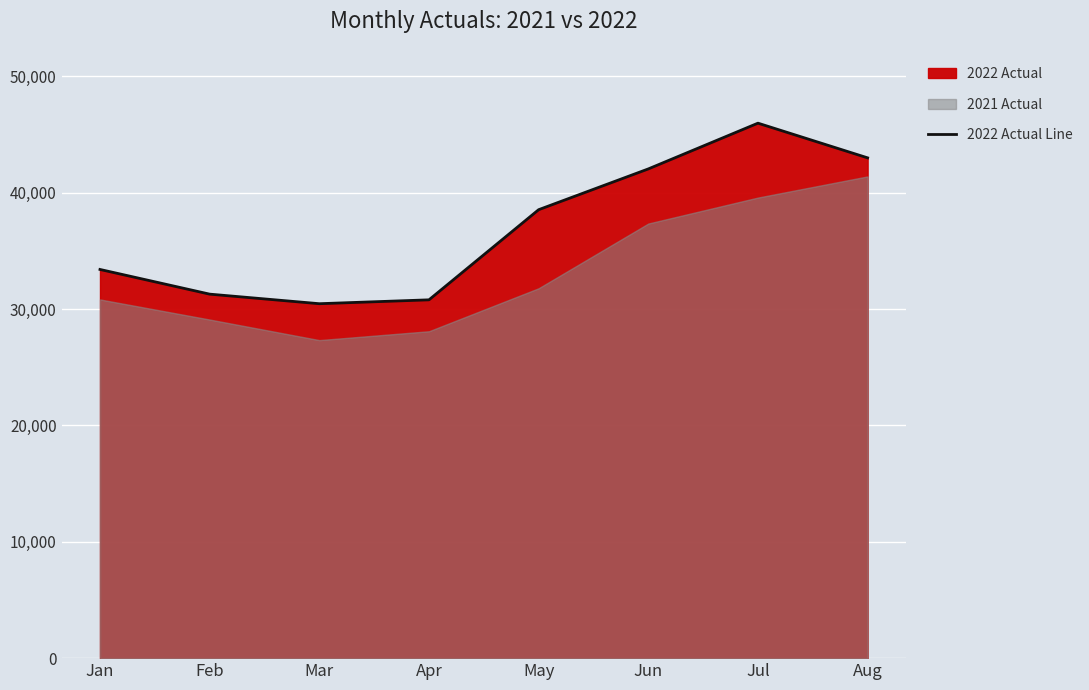

Where is the first local minimum?

Mar